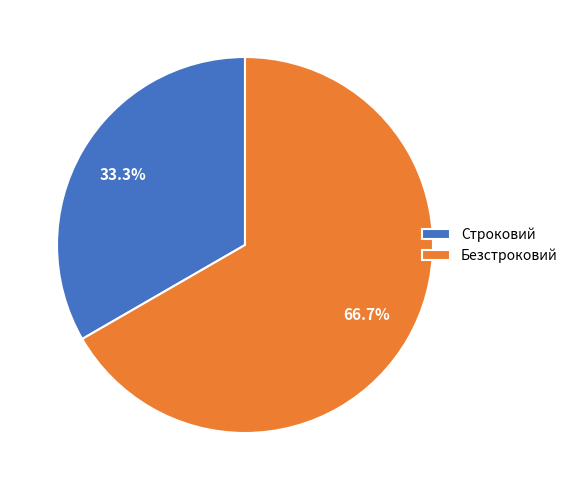

Count the number of slices in the pie.

2